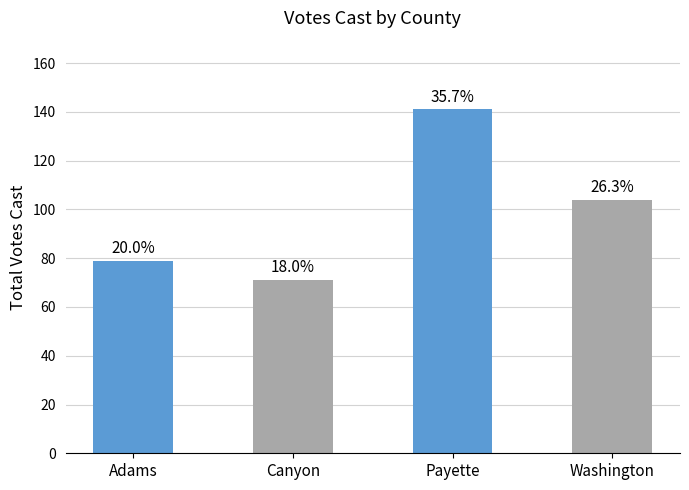

What is the label of the 2nd bar from the right?

Payette